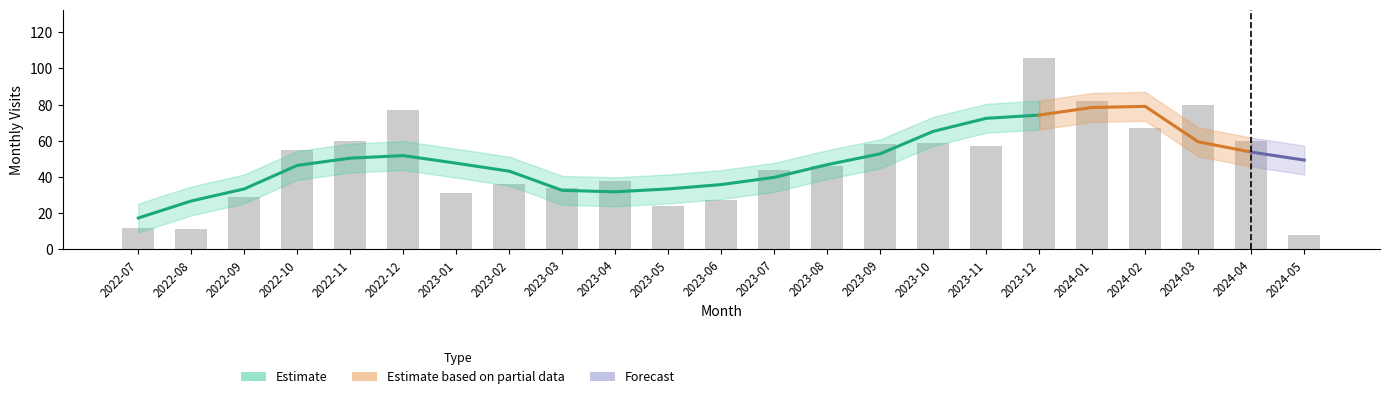

What is the value of the 2nd bar from the left?

11